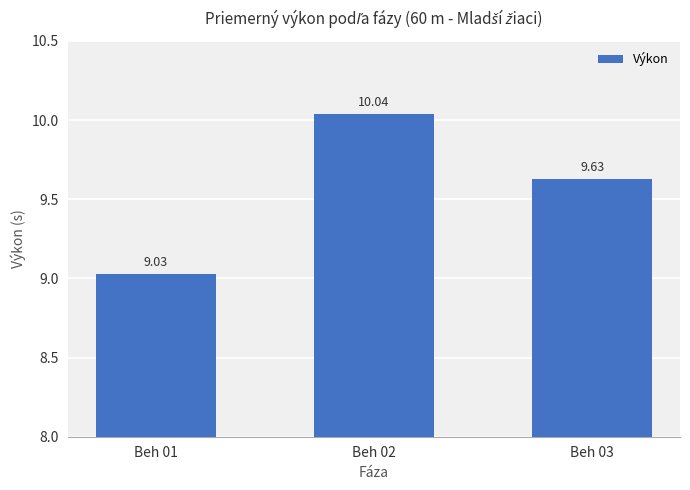

Which label corresponds to the smallest value in the chart?

Beh 01